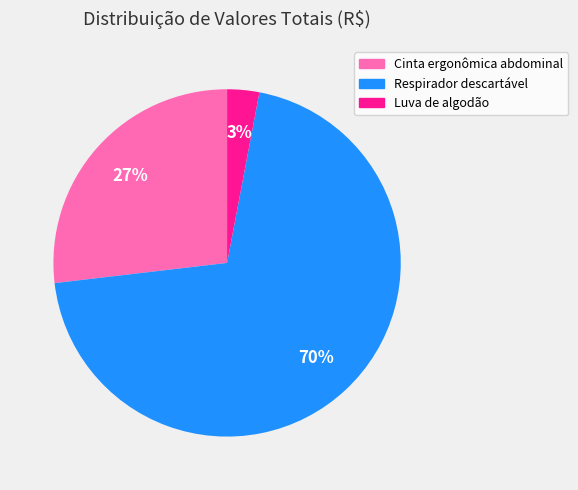

Combined, do Luva de algodão and Respirador descartável account for over 50%?

Yes